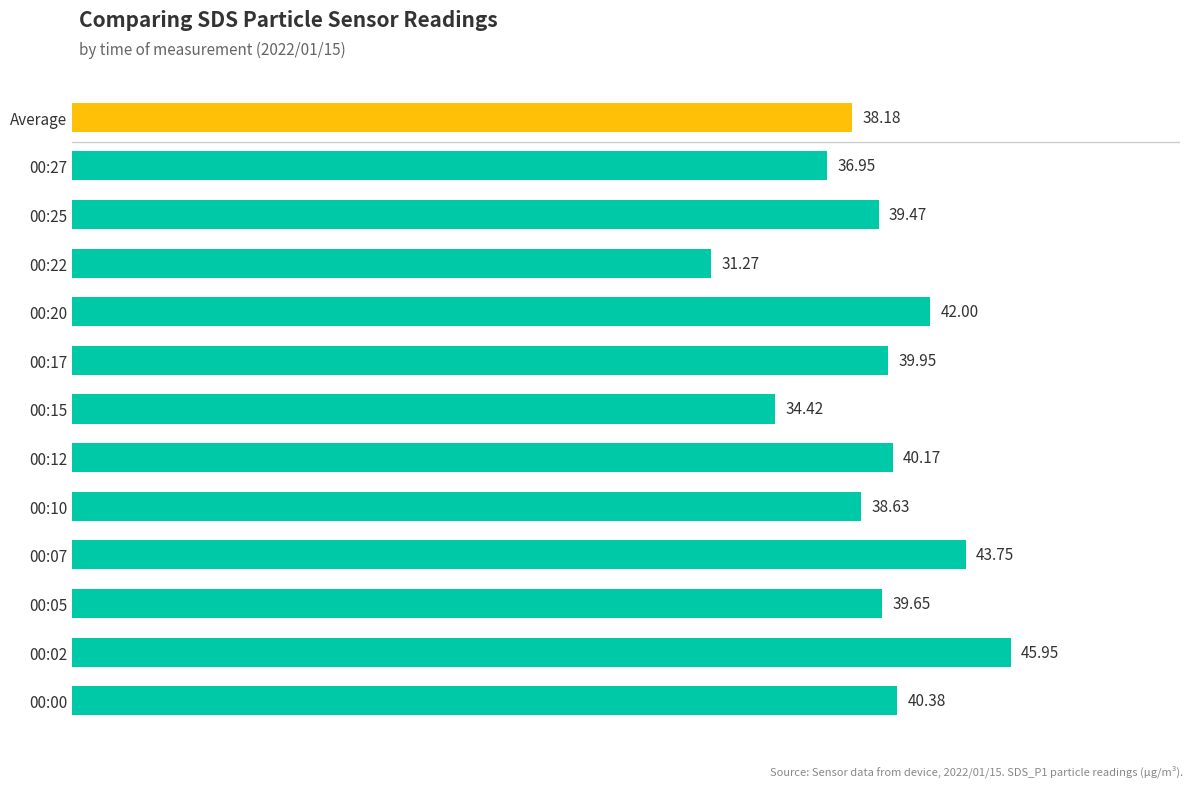

How many categories are shown in the chart?

13